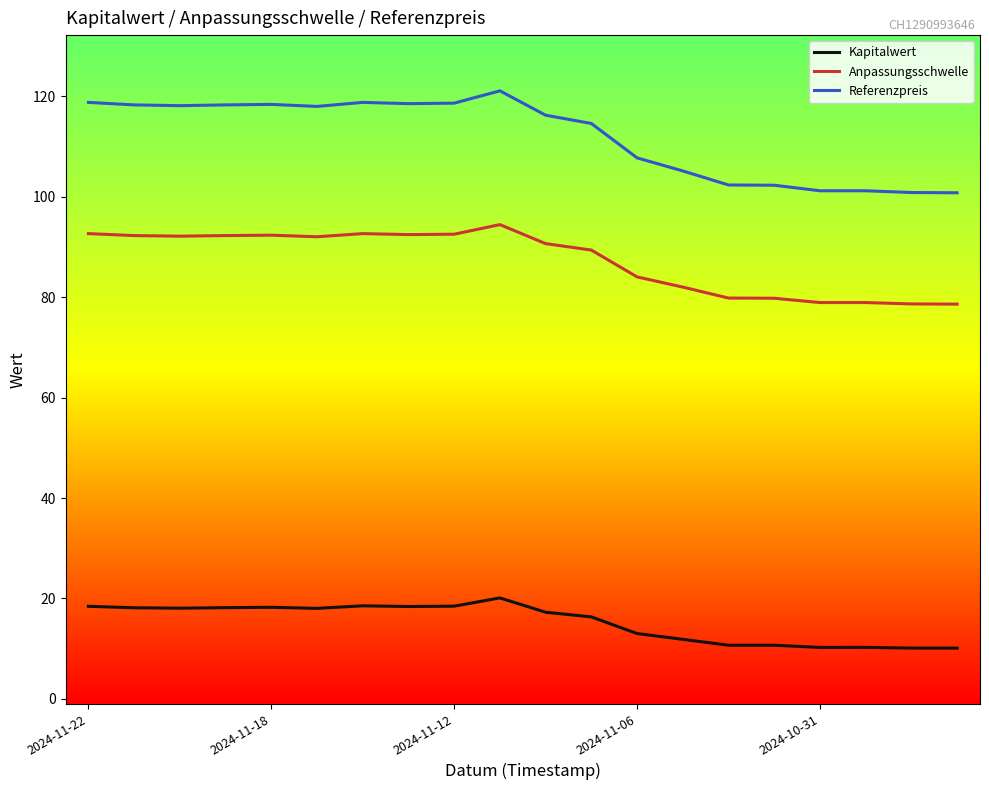

List the series in order of their overall mean, highest first.

Referenzpreis, Anpassungsschwelle, Kapitalwert